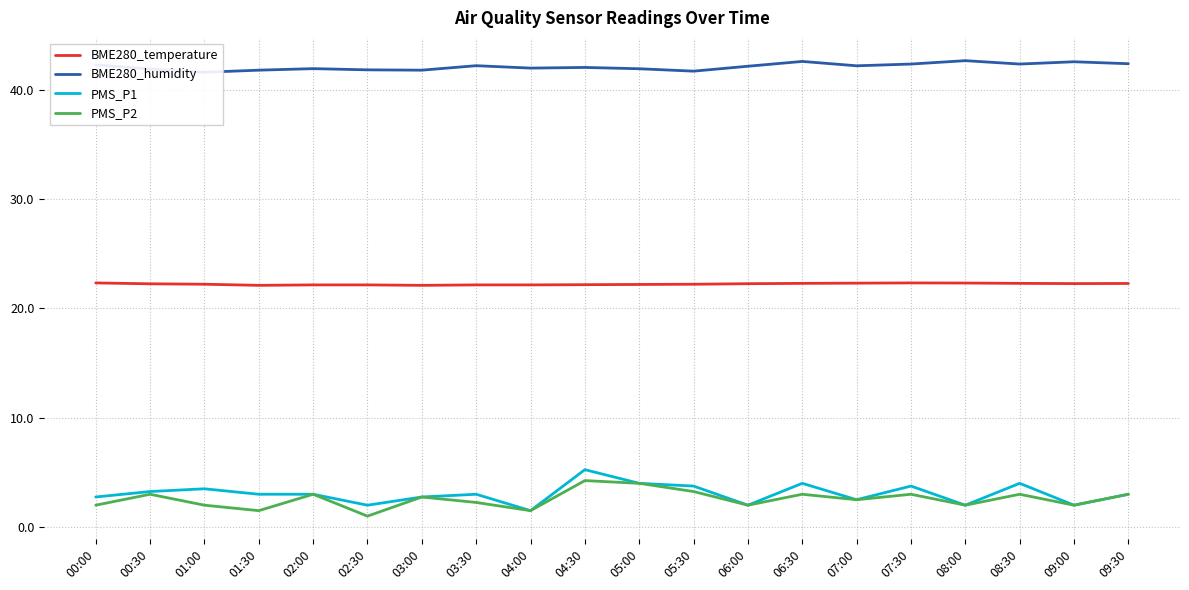

True or false: BME280_humidity and PMS_P2 cross at least once.

False